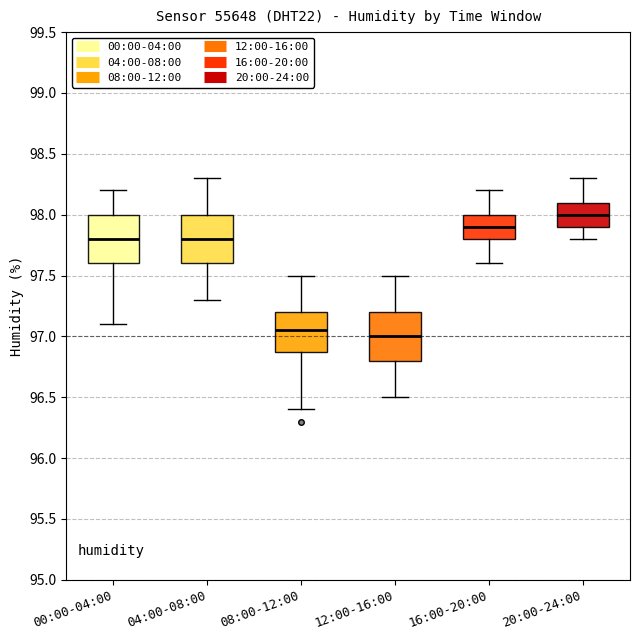

Reading left to right, transcribe this box plot: for each box, give where its median line is, the range the box spans, and where its two whiskers end, as read against the y-axis. The values are not printed on the chart, so give them approximately, as read against the axis.

00:00-04:00: median 97.80, box 97.60 to 98.00, whiskers 97.10 to 98.20
04:00-08:00: median 97.80, box 97.60 to 98.00, whiskers 97.30 to 98.30
08:00-12:00: median 97.05, box 96.90 to 97.20, whiskers 96.40 to 97.50
12:00-16:00: median 97.00, box 96.80 to 97.20, whiskers 96.50 to 97.50
16:00-20:00: median 97.90, box 97.80 to 98.00, whiskers 97.60 to 98.20
20:00-24:00: median 98.00, box 97.90 to 98.10, whiskers 97.80 to 98.30